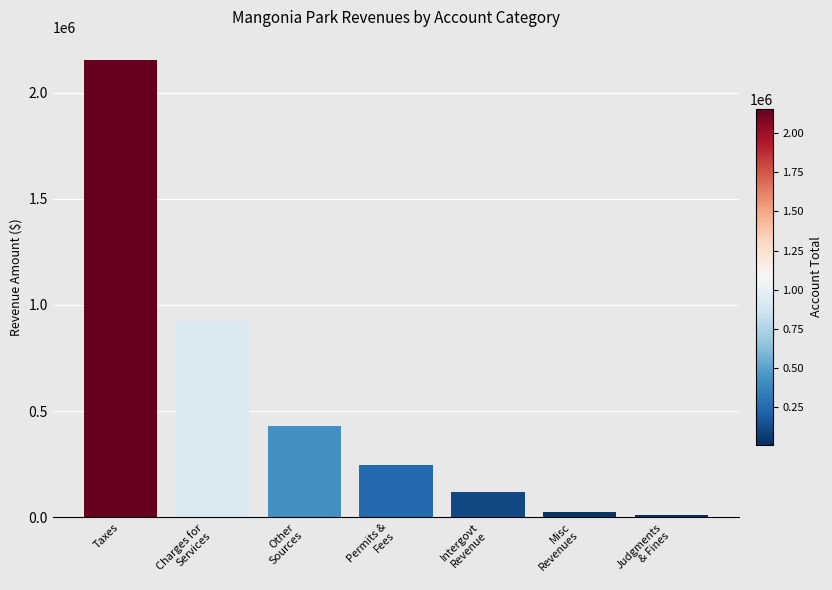

What is the average value?

558253